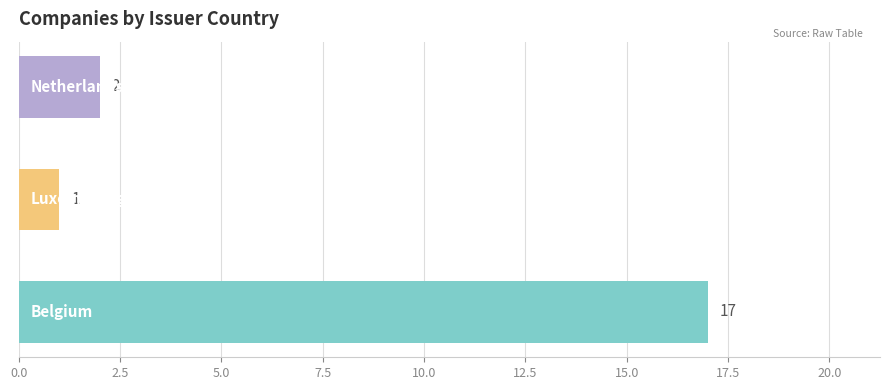

How many data points are less than 2?

1